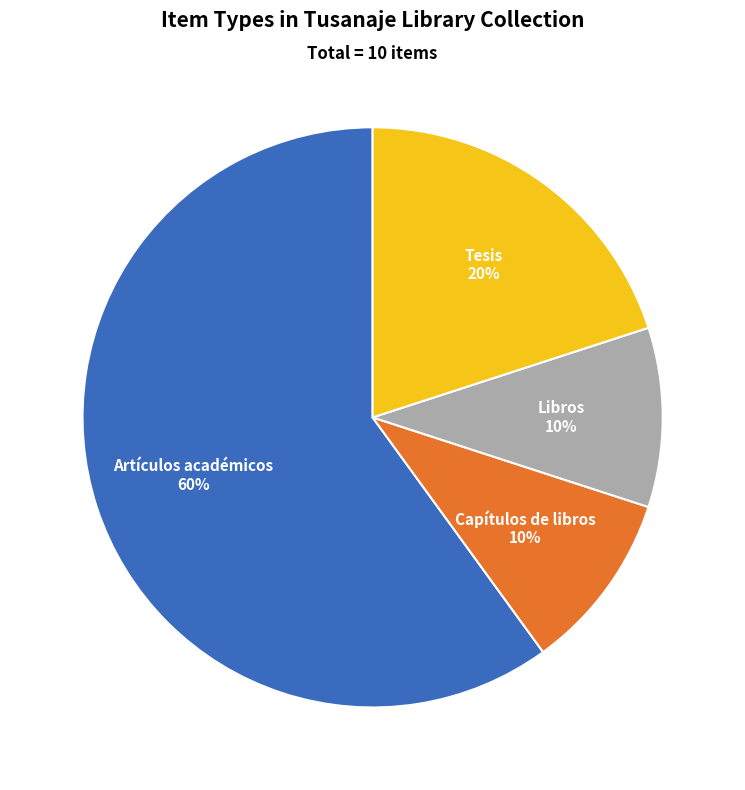

To the nearest percent, what is the difference between the largest and smallest slice percentages?

50%